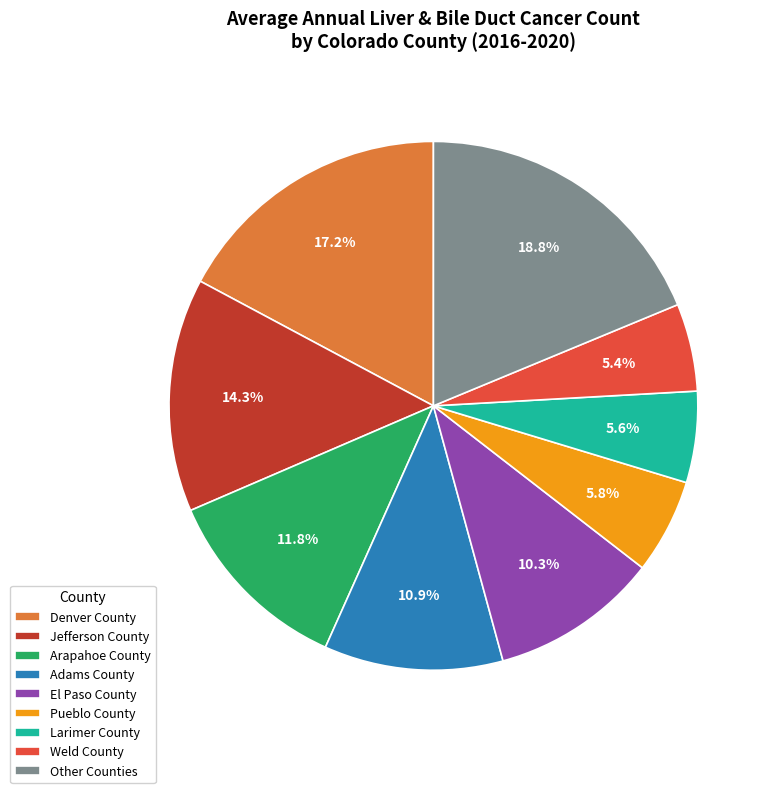

Count the number of slices in the pie.

9